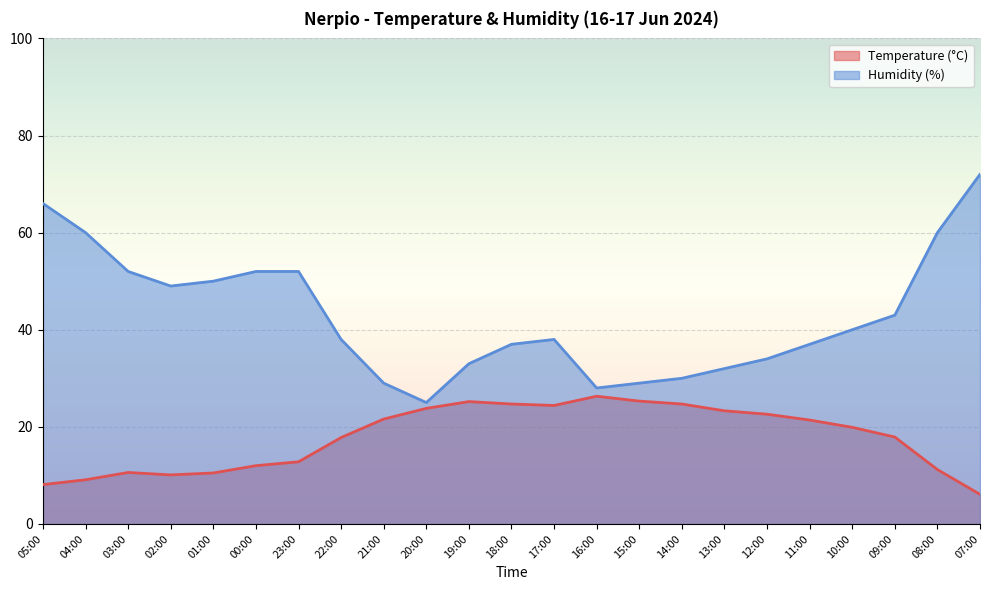

How many lines are shown in the chart?

2